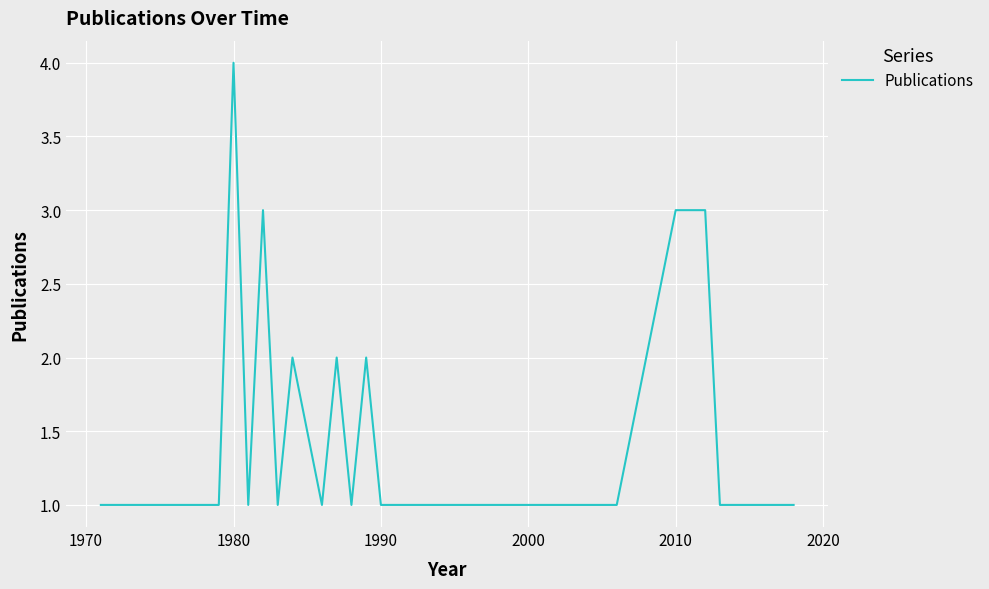

What is the difference between the maximum and minimum values?

3